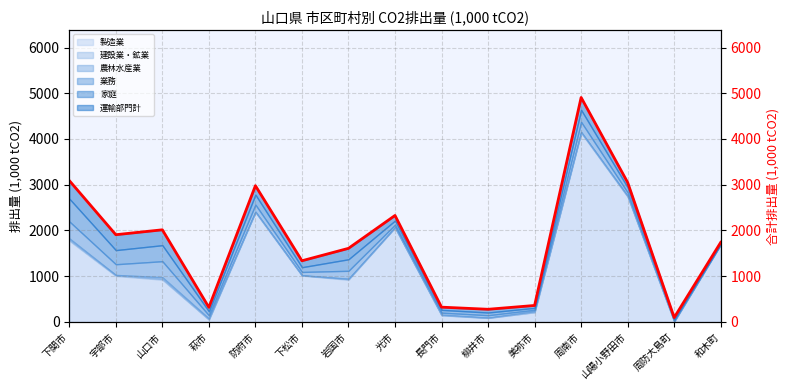

What is the label of the 5th point from the right?

美祢市